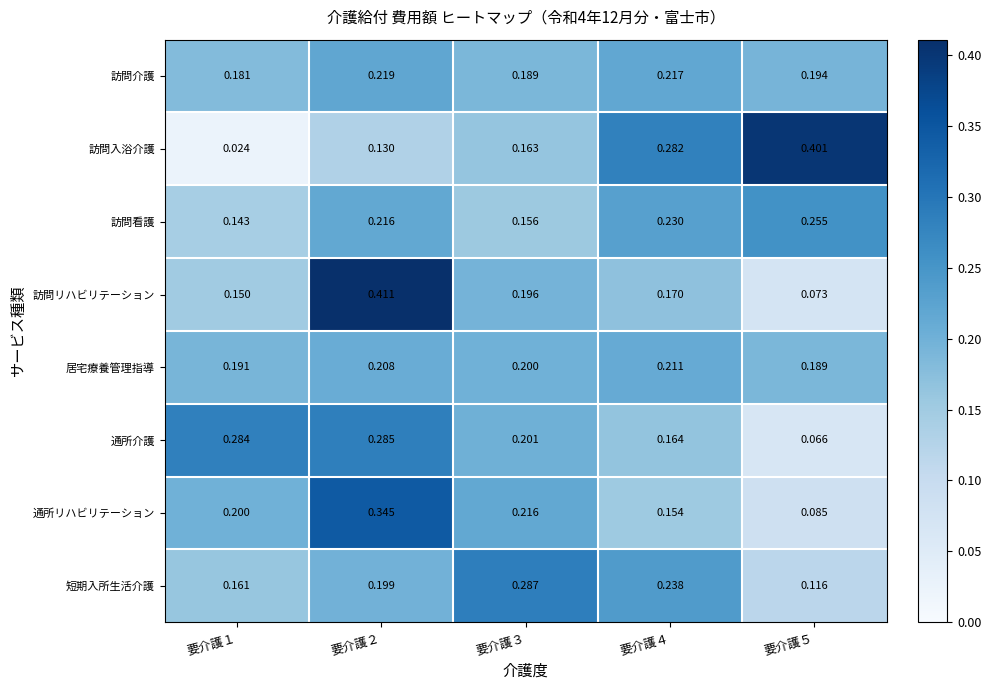

Between 要介護１ and 要介護５, which series saw the biggest shift?

訪問入浴介護